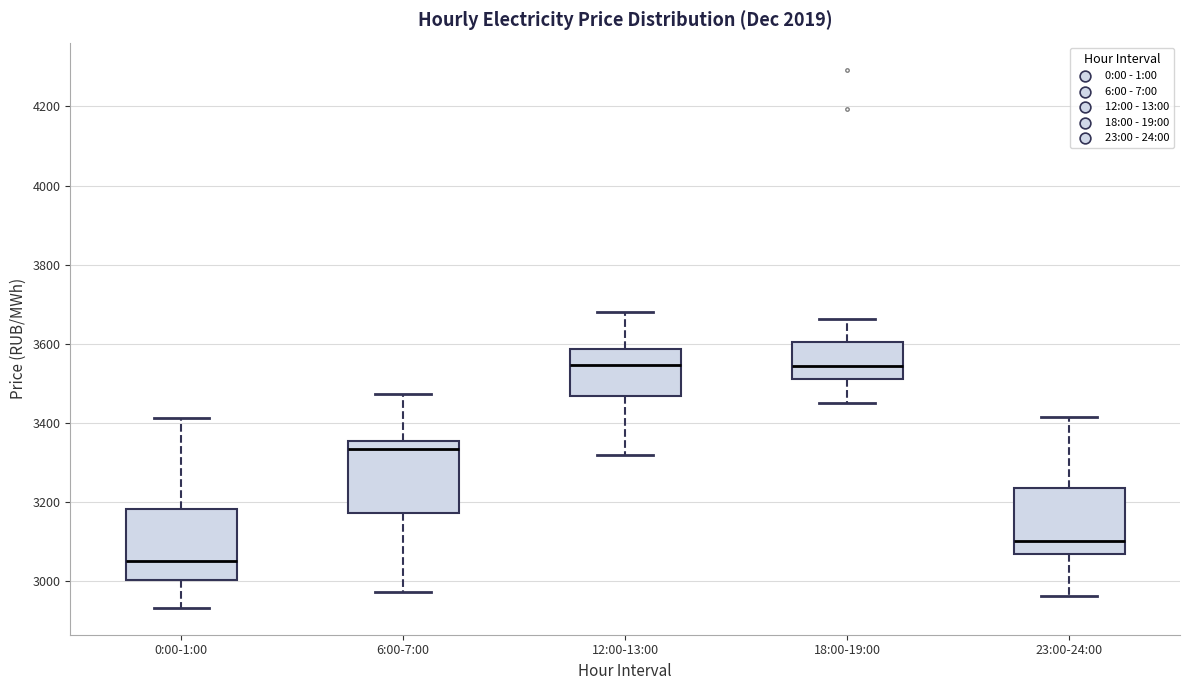

Reading left to right, transcribe this box plot: for each box, give where its median line is, the range the box spans, and where its two whiskers end, as read against the y-axis. The values are not printed on the chart, so give them approximately, as read against the axis.

0:00-1:00: median 3060, box 3000 to 3180, whiskers 2940 to 3420
6:00-7:00: median 3340, box 3180 to 3360, whiskers 2980 to 3480
12:00-13:00: median 3540, box 3460 to 3580, whiskers 3320 to 3680
18:00-19:00: median 3540, box 3520 to 3600, whiskers 3460 to 3660
23:00-24:00: median 3100, box 3060 to 3240, whiskers 2960 to 3420